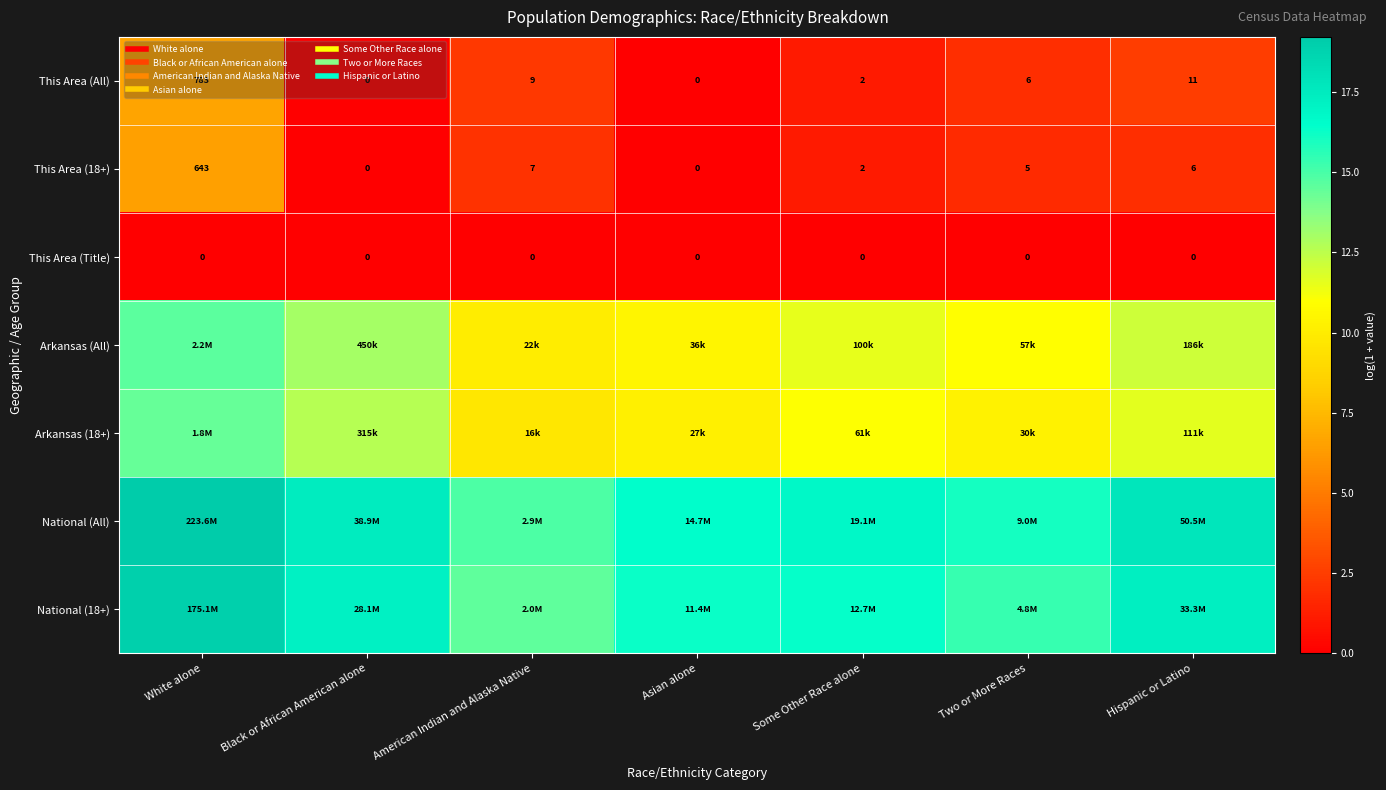

What is the lowest value of the National (18+) series?

14.5